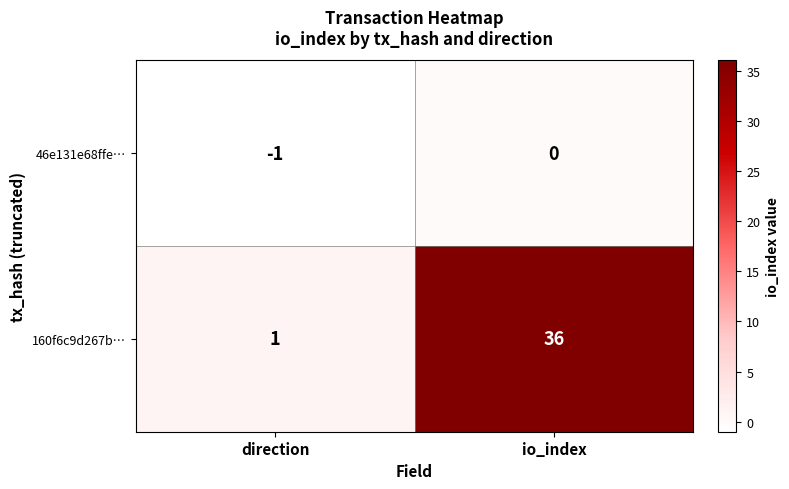

True or false: 46e131e68ffe… has a value of 1 at io_index.

False